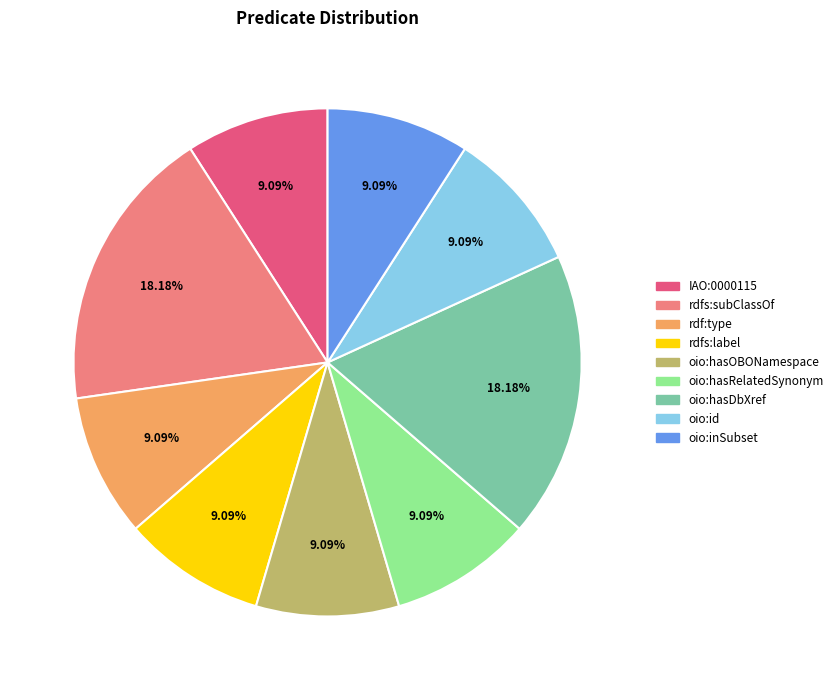

What is the ratio of the value at oio:inSubset to the value at oio:id?

1.0